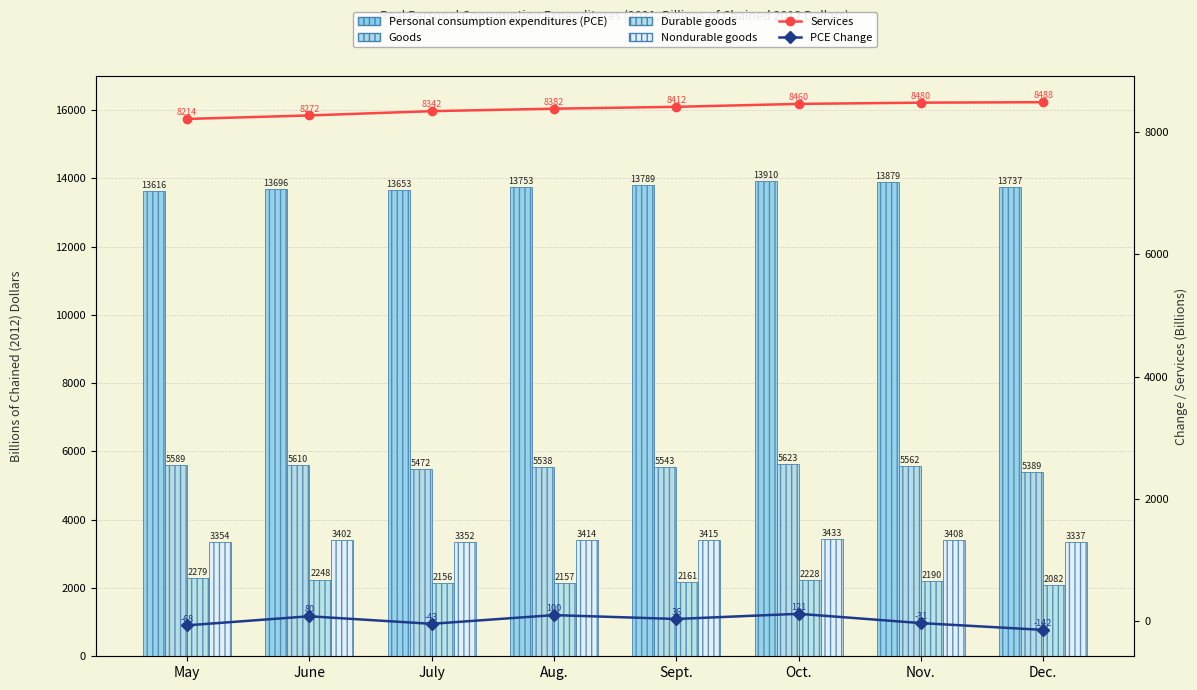

What is the average value of the PCE Change series?

6.7